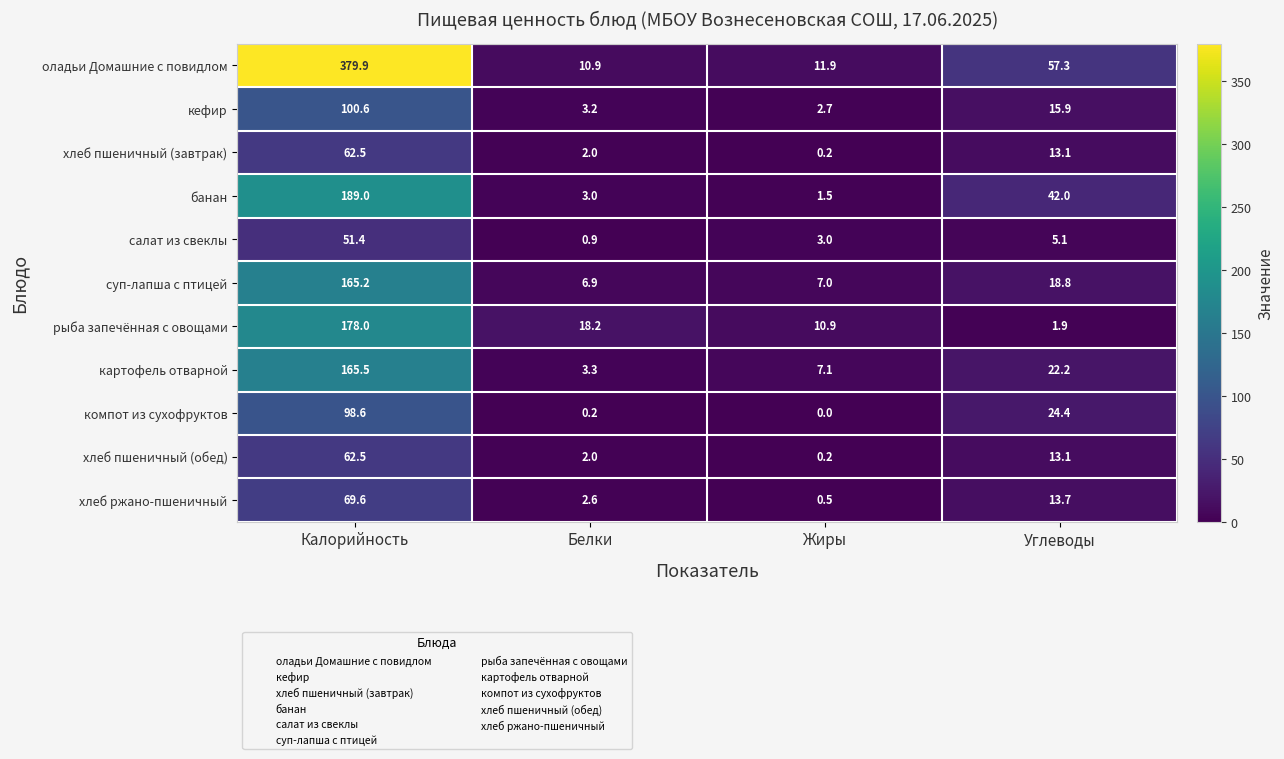

At which label does салат из свеклы first exceed 5?

Калорийность